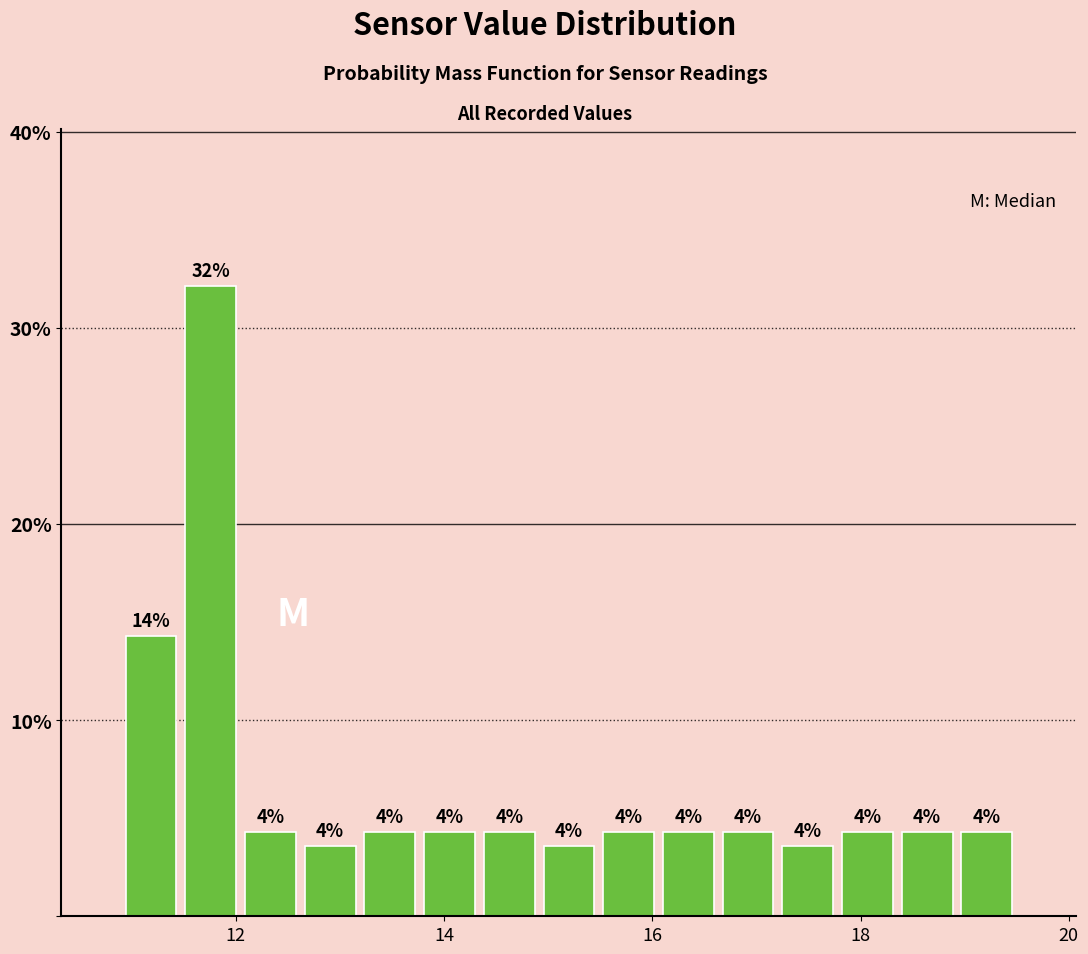

Read against the x-axis, roughly where is the centre of the tallest bar?

11.8